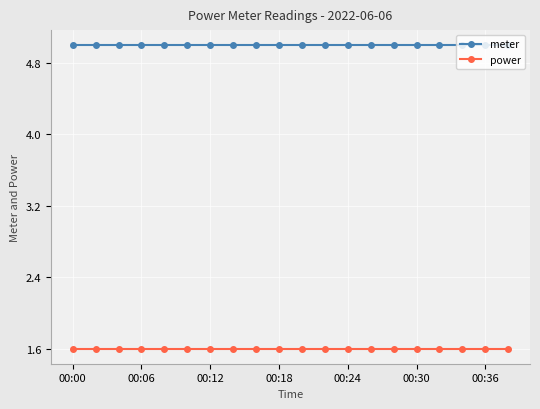

What is the average value of the power series?

1.6